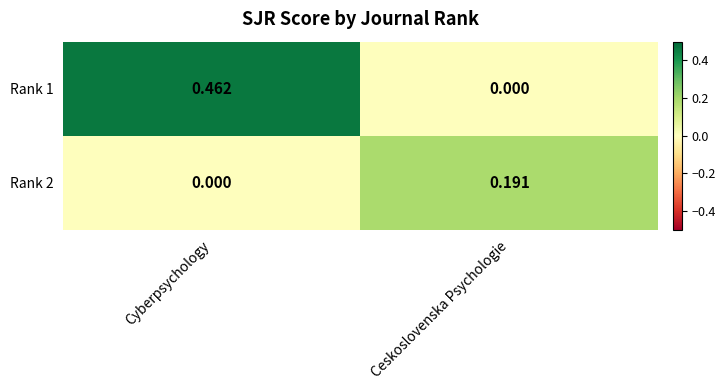

How many series are shown in this chart?

2